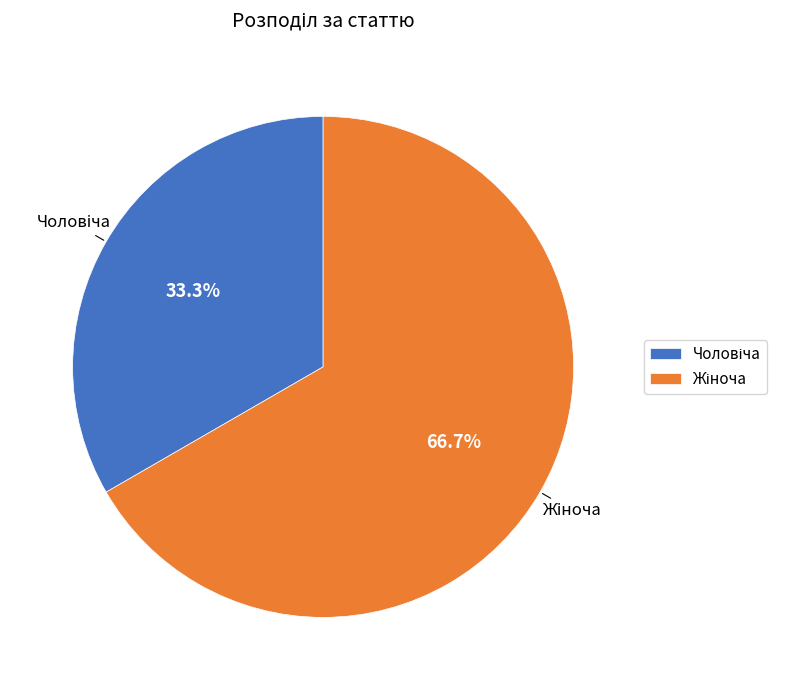

To the nearest percent, what is the average slice percentage?

50%